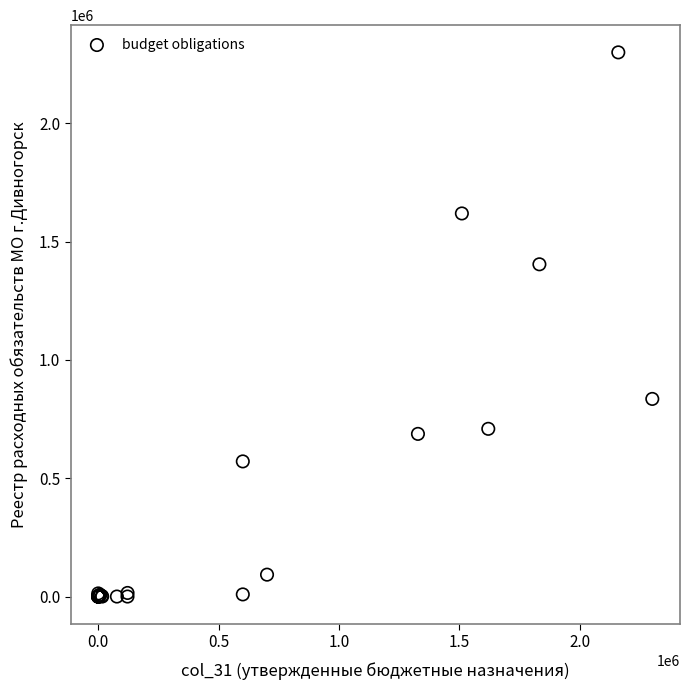

What Y value in the scatter plot is closest to 1150248?

1404561.5